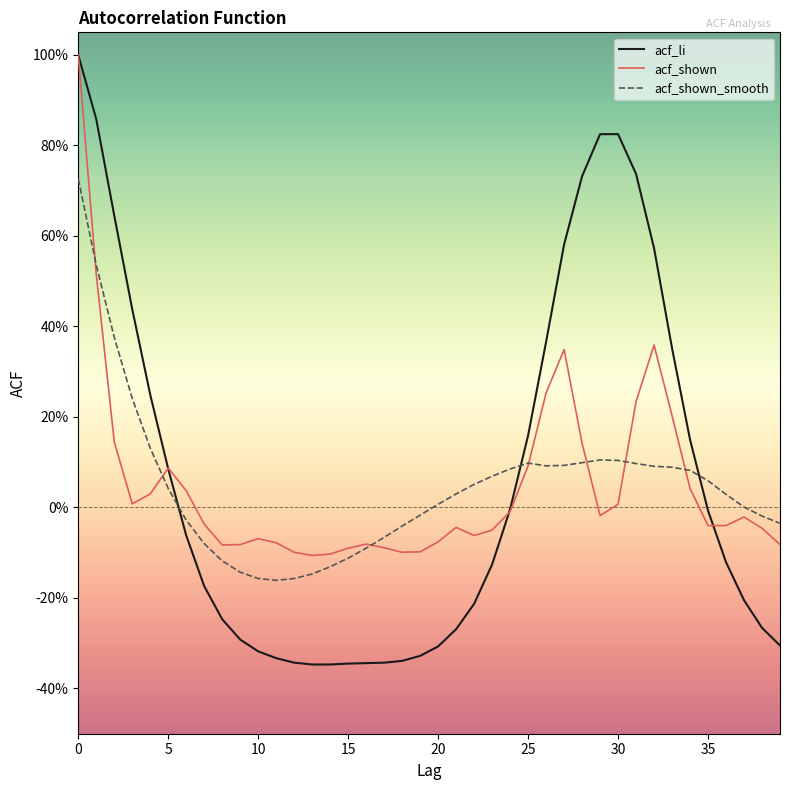

Does the chart have visible grid lines?

No